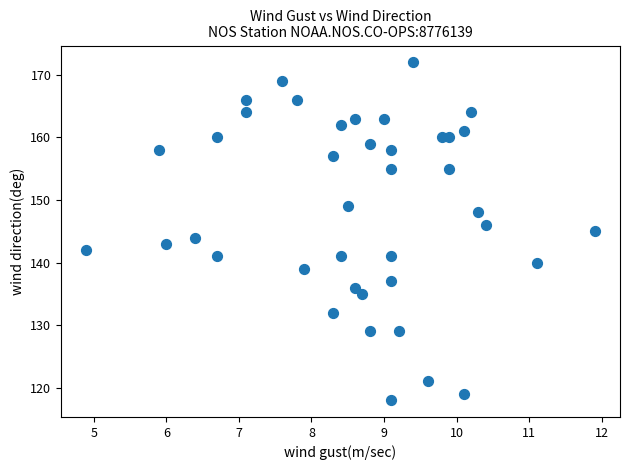

What is the range of Y values (max minus min)?

54